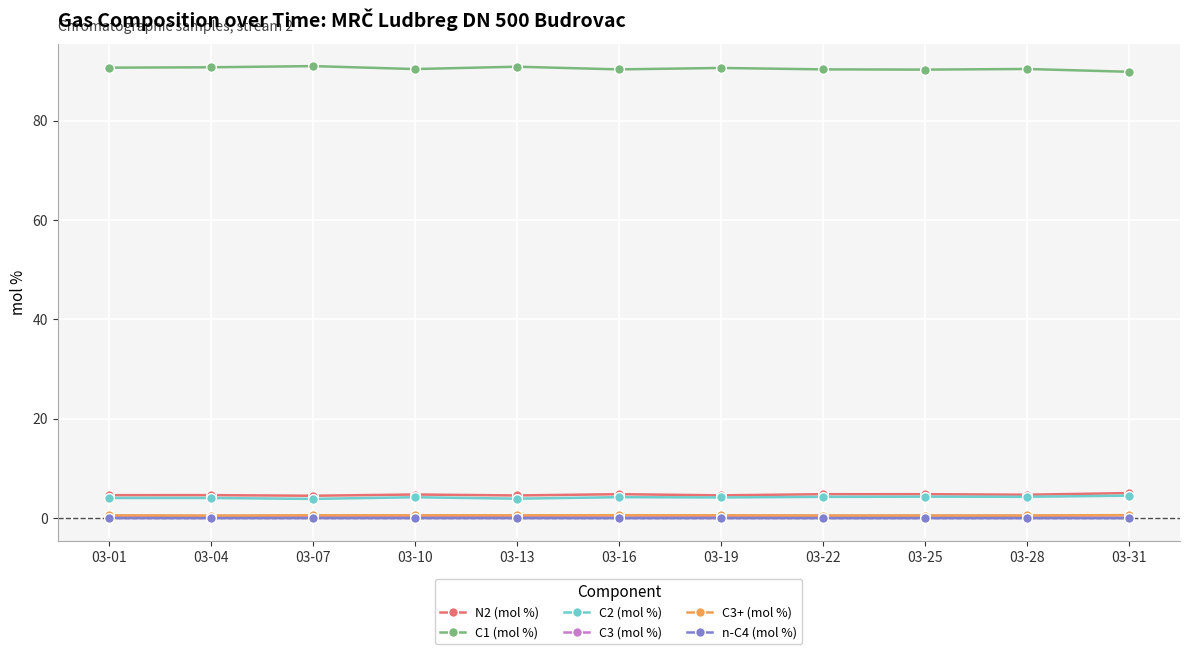

True or false: C1 (mol %) and n-C4 (mol %) intersect in this chart.

False